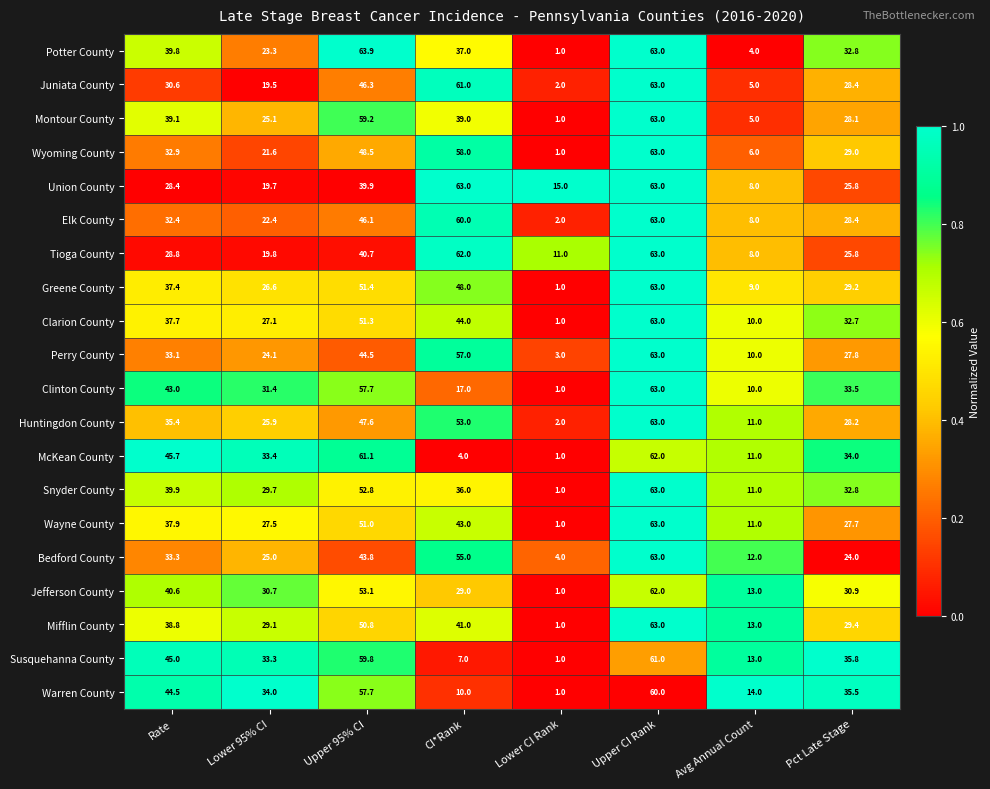

At which label is Union County closest to 35?

Upper 95% CI